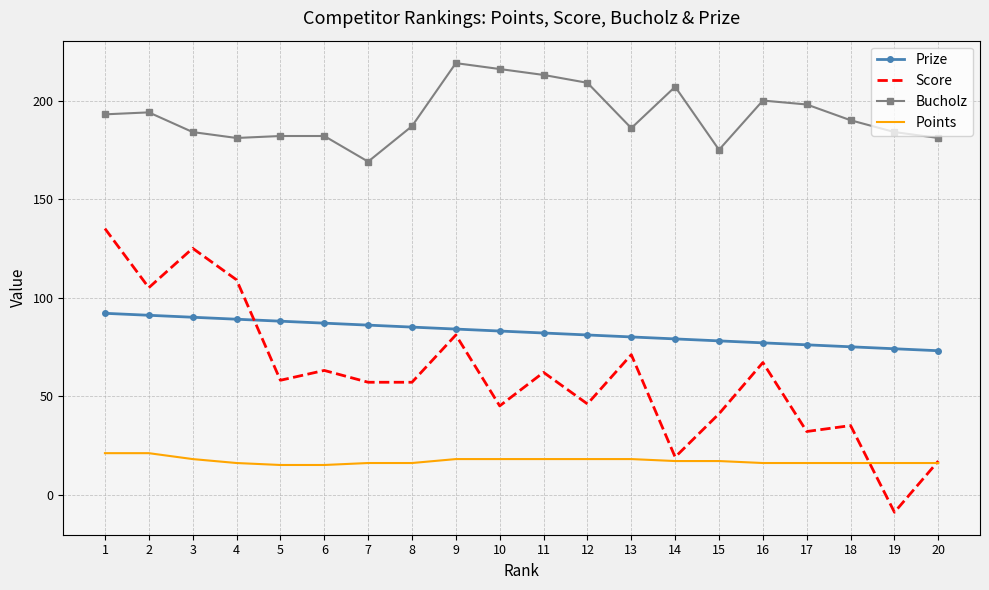

What is the smallest value displayed?

-9